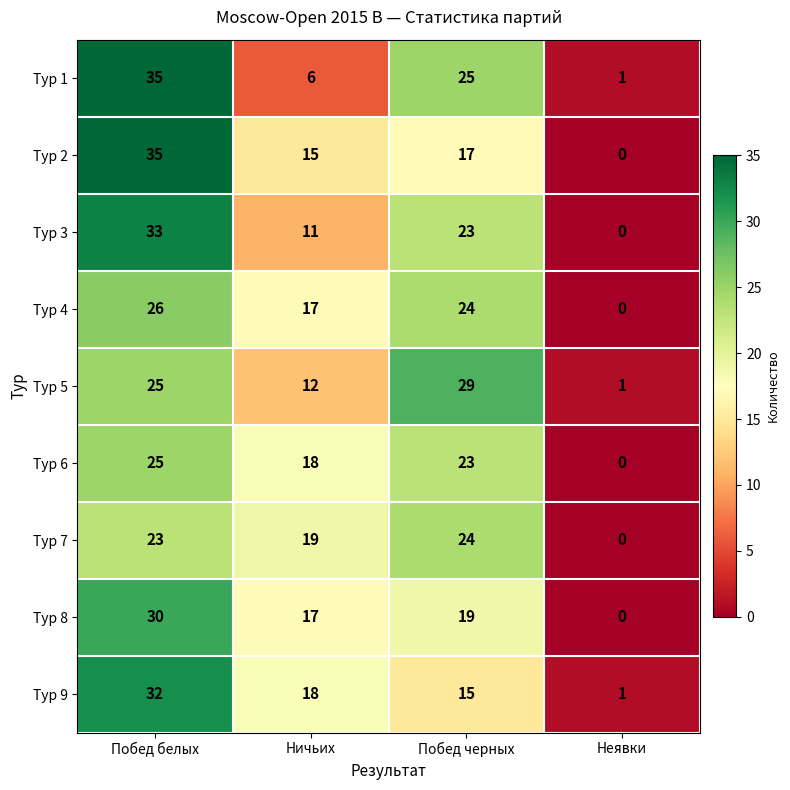

What is the difference between the maximum and second lowest values in the Тур 8 series?

13